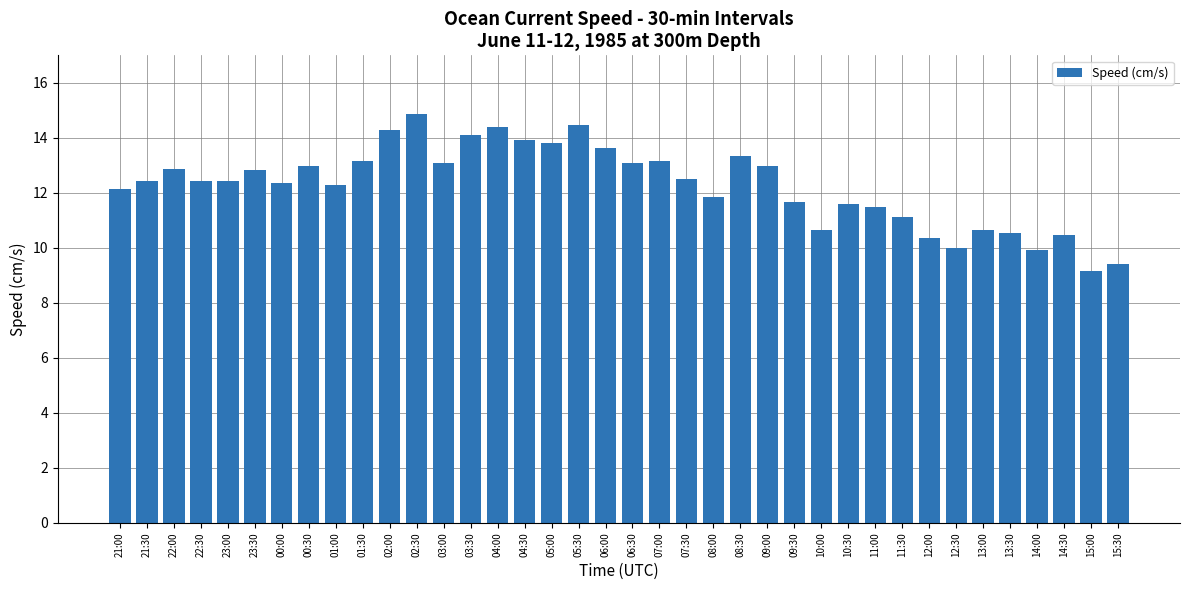

What value does the data have at 08:00?

11.9